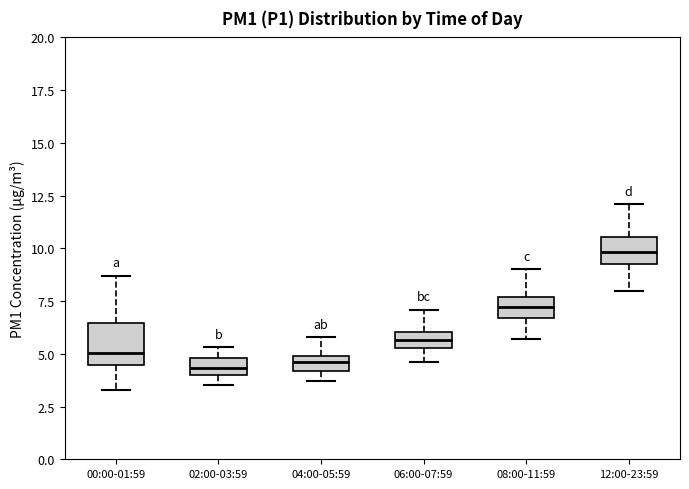

Which box is the tallest, from its lower edge to its upper edge?

00:00-01:59